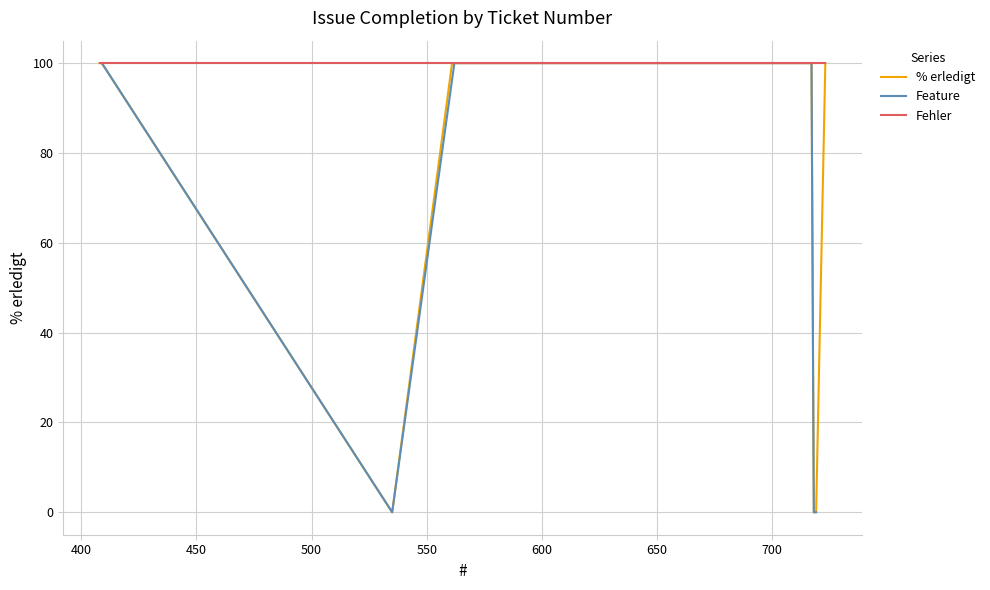

Is it true that the value at 579 is 34?

False